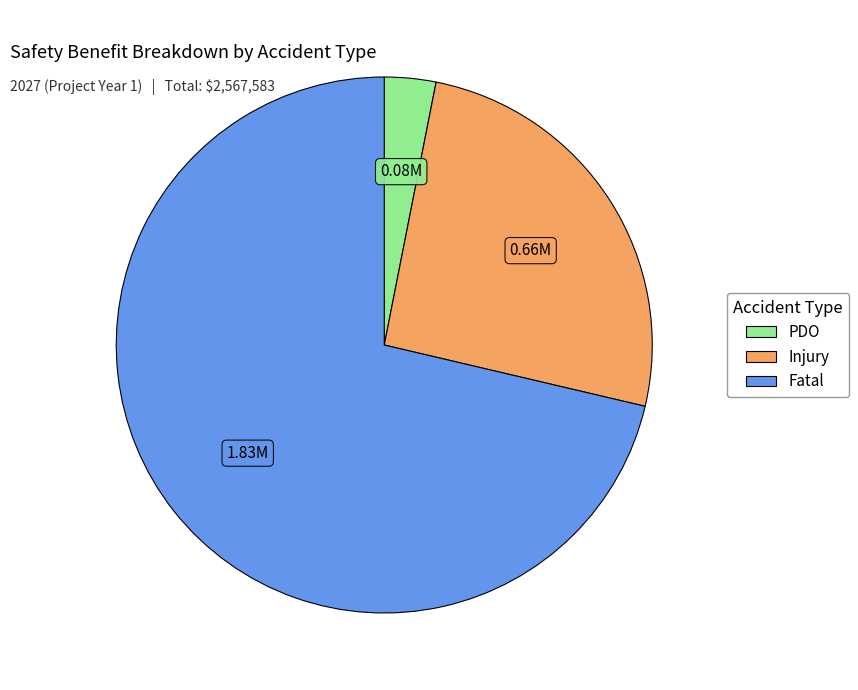

Which category accounts for the majority?

Fatal